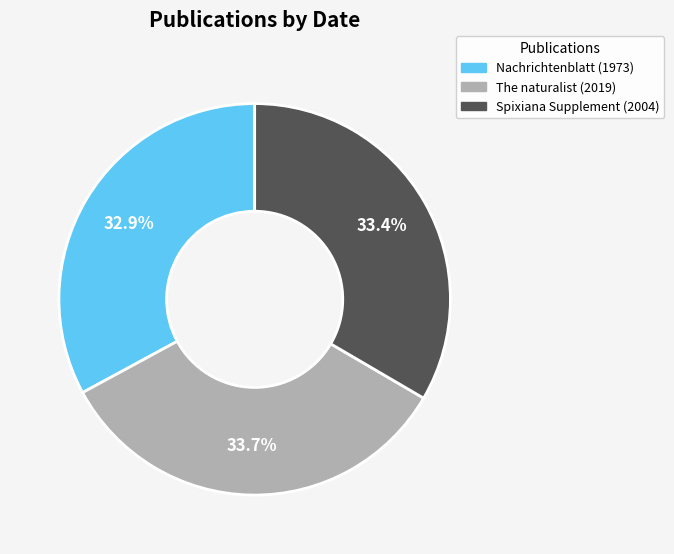

Is there any slice that represents more than half of the pie?

No